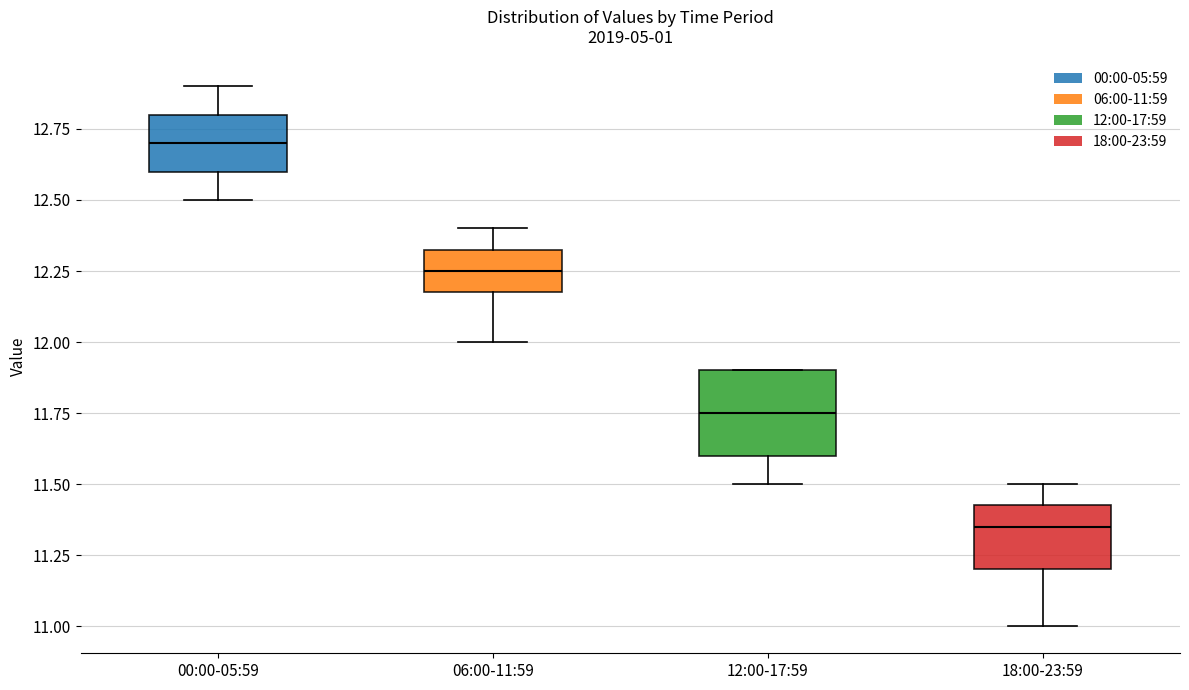

Reading left to right, read every box against the y-axis: the position of its median line, the range the box covers, and the ends of its whiskers. The values are not printed on the chart, so give them approximately, as read against the axis.

00:00-05:59: median 12.70, box 12.60 to 12.80, whiskers 12.50 to 12.90
06:00-11:59: median 12.25, box 12.20 to 12.35, whiskers 12.00 to 12.40
12:00-17:59: median 11.75, box 11.60 to 11.90, whiskers 11.50 to 11.90
18:00-23:59: median 11.35, box 11.20 to 11.45, whiskers 11.00 to 11.50